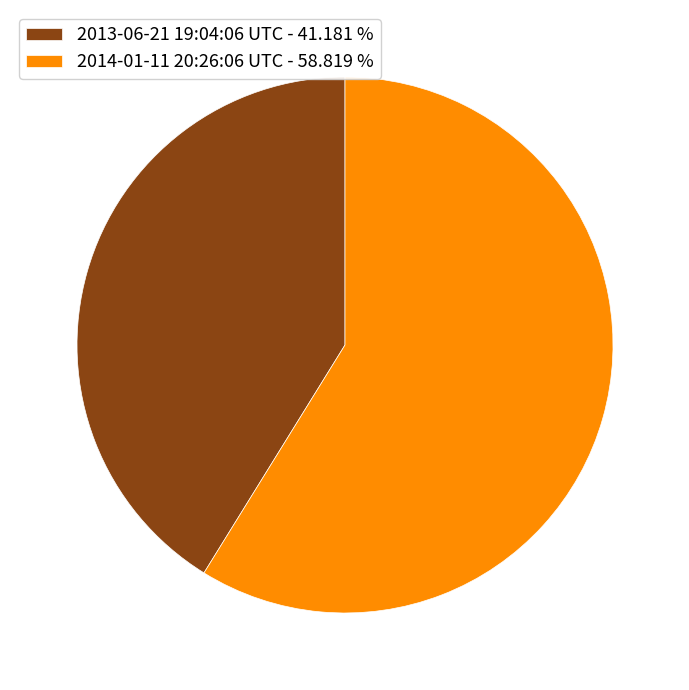

How many segments does this pie chart have?

2